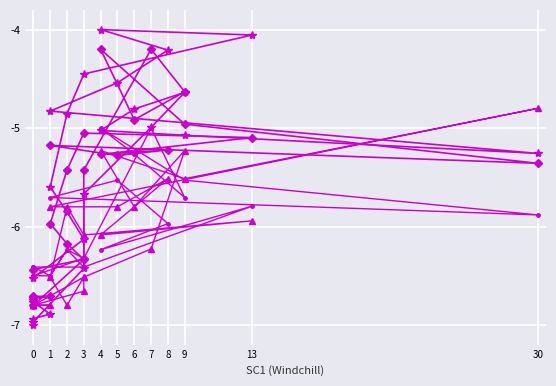

What is the lowest value of the SC5 series?

-6.8